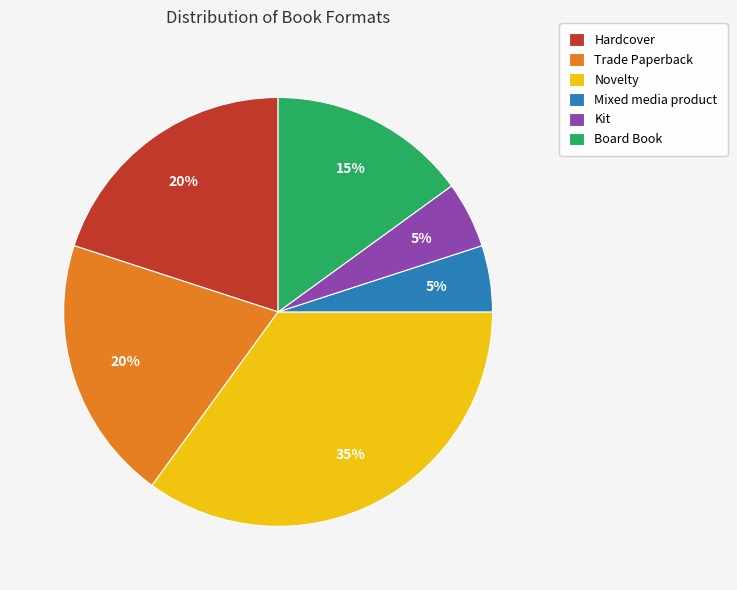

Does any single category account for the majority?

No